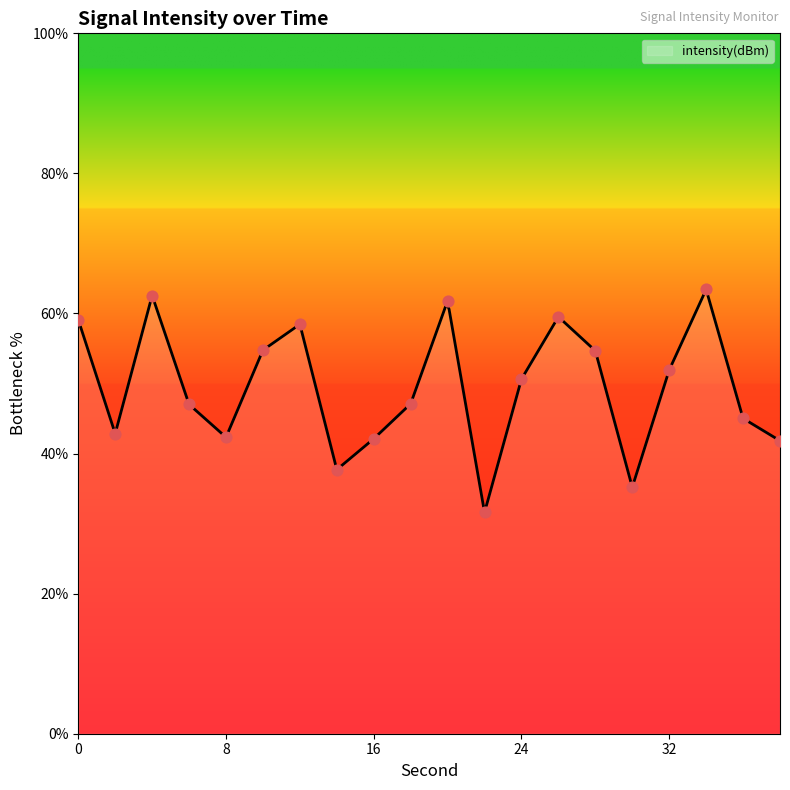

What is the change in value from 20 to 32?

-9.9